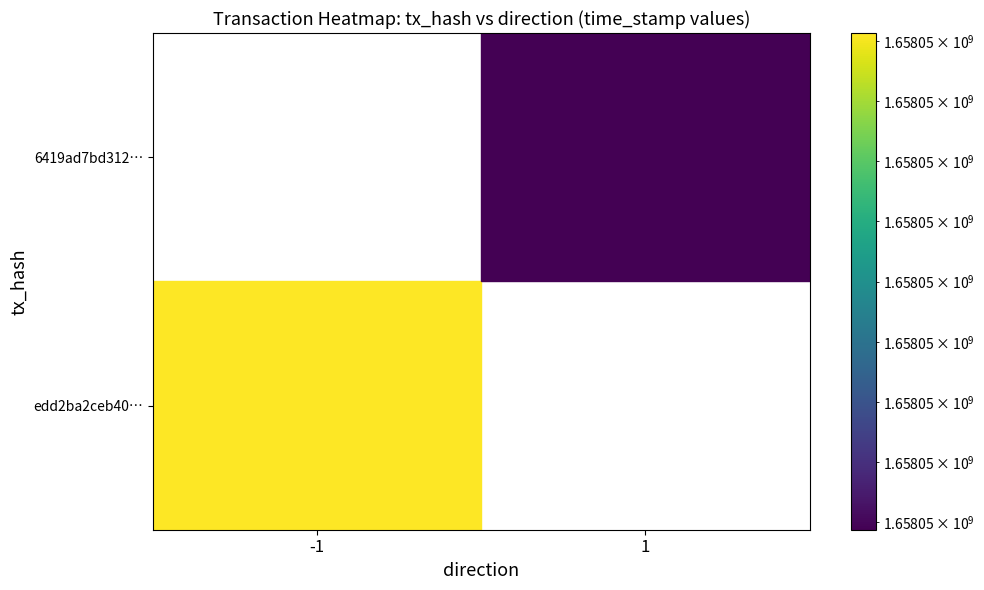

How many 6419ad7bd312d089842c1b5e758b926cdea5fd1 values are between 1 and 1658046988?

2